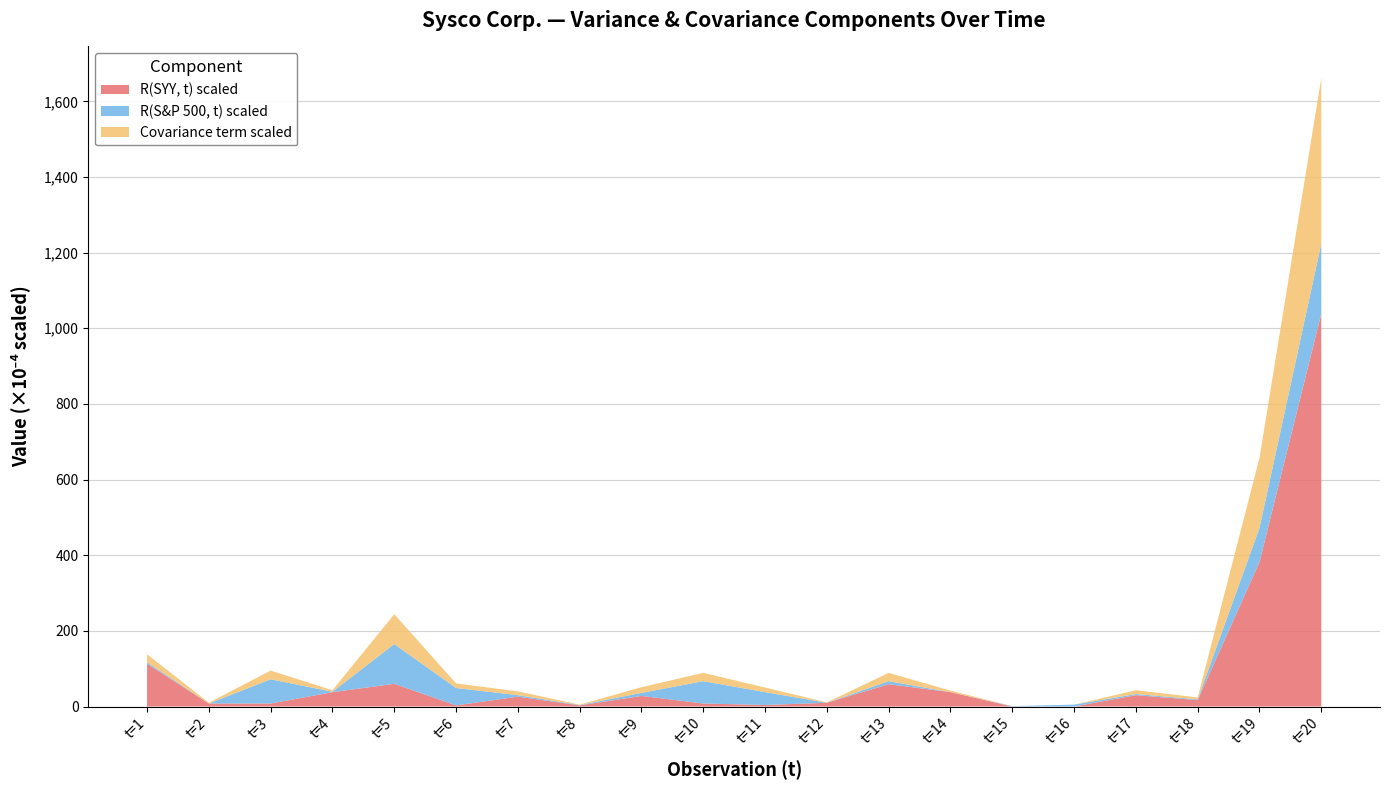

Reading left to right, list all the values displayed in this chart.

R(SYY, t) scaled: t=1=113	t=2=8	t=3=8	t=4=38	t=5=60	t=6=3	t=7=26	t=8=3	t=9=28	t=10=8	t=11=4	t=12=10	t=13=59	t=14=38	t=15=0	t=16=0	t=17=30	t=18=17	t=19=382	t=20=1039
R(S&P 500, t) scaled: t=1=4	t=2=0	t=3=64	t=4=1	t=5=105	t=6=46	t=7=4	t=8=1	t=9=8	t=10=59	t=11=34	t=12=0	t=13=8	t=14=0	t=15=1	t=16=5	t=17=3	t=18=2	t=19=90	t=20=185
Covariance term scaled: t=1=21	t=2=2	t=3=23	t=4=4	t=5=79	t=6=12	t=7=10	t=8=1	t=9=15	t=10=22	t=11=12	t=12=1	t=13=22	t=14=4	t=15=0	t=16=0	t=17=10	t=18=5	t=19=185	t=20=438